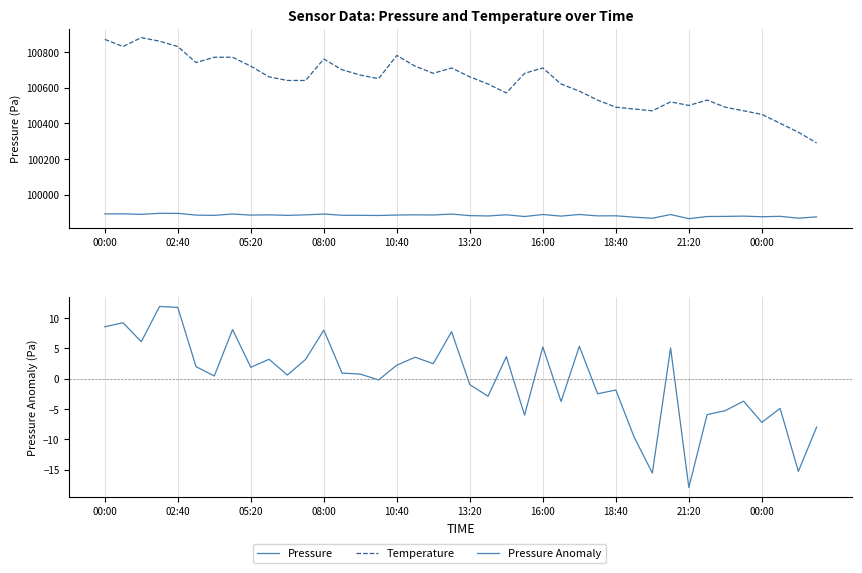

True or false: Pressure Anomaly and Pressure intersect in this chart.

False